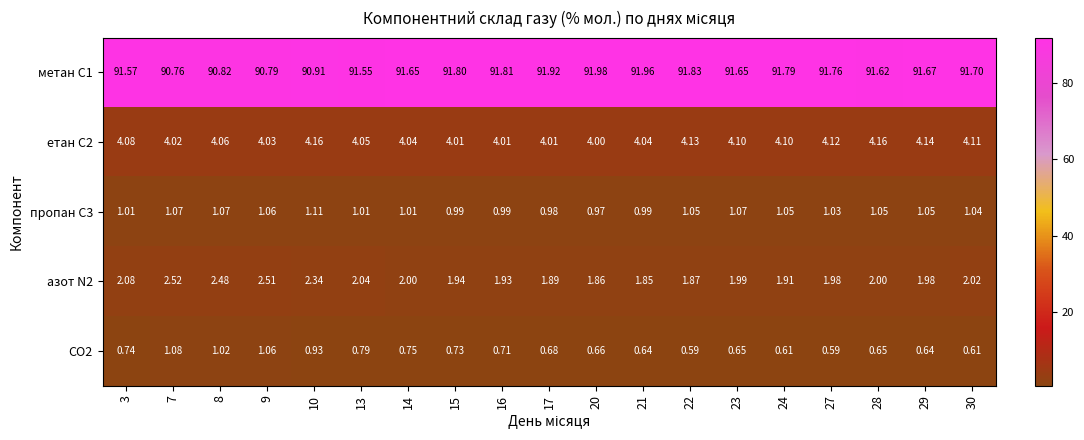

Which category has the highest value across all series?

20